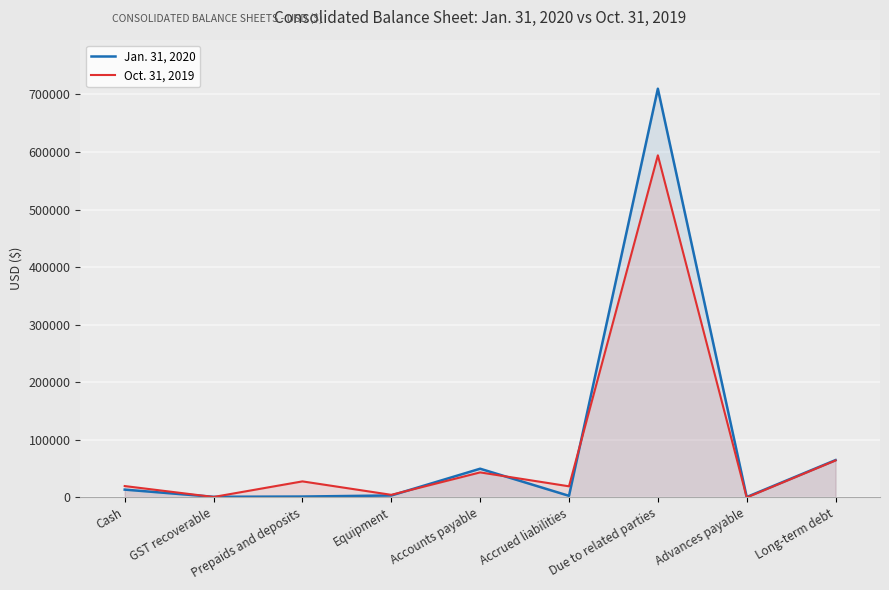

Rank the categories by Oct. 31, 2019 value from lowest to highest.

Advances payable, GST recoverable, Equipment, Accrued liabilities, Cash, Prepaids and deposits, Accounts payable, Long-term debt, Due to related parties